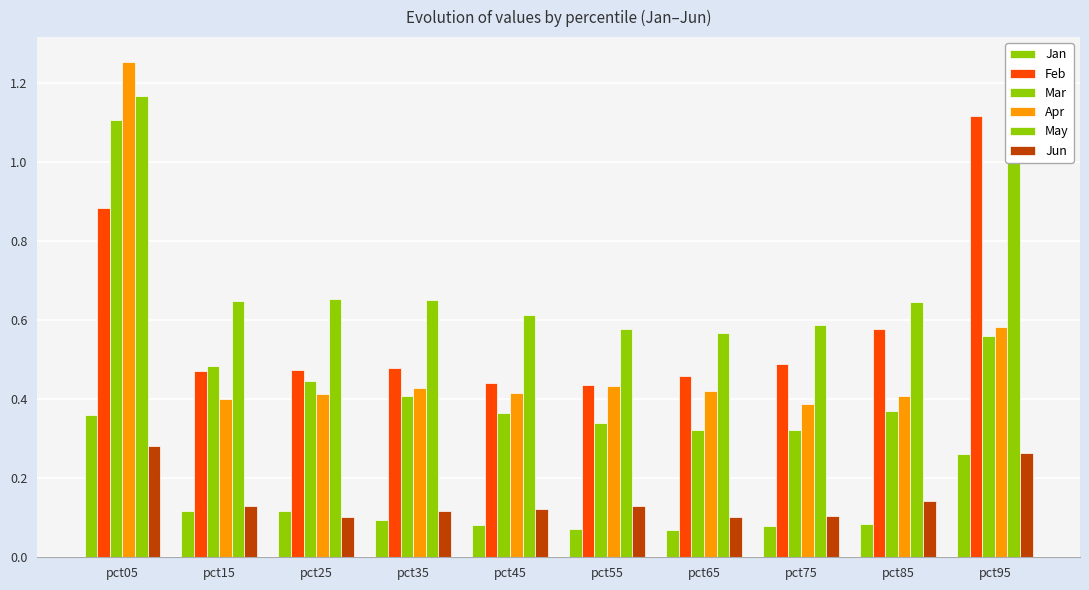

Reading left to right, extract all data points from this chart.

Jan: pct05=0.4	pct15=0.1	pct25=0.1	pct35=0.1	pct45=0.1	pct55=0.1	pct65=0.1	pct75=0.1	pct85=0.1	pct95=0.3
Feb: pct05=0.9	pct15=0.5	pct25=0.5	pct35=0.5	pct45=0.4	pct55=0.4	pct65=0.5	pct75=0.5	pct85=0.6	pct95=1.1
Mar: pct05=1.1	pct15=0.5	pct25=0.4	pct35=0.4	pct45=0.4	pct55=0.3	pct65=0.3	pct75=0.3	pct85=0.4	pct95=0.6
Apr: pct05=1.3	pct15=0.4	pct25=0.4	pct35=0.4	pct45=0.4	pct55=0.4	pct65=0.4	pct75=0.4	pct85=0.4	pct95=0.6
May: pct05=1.2	pct15=0.6	pct25=0.7	pct35=0.7	pct45=0.6	pct55=0.6	pct65=0.6	pct75=0.6	pct85=0.6	pct95=1.0
Jun: pct05=0.3	pct15=0.1	pct25=0.1	pct35=0.1	pct45=0.1	pct55=0.1	pct65=0.1	pct75=0.1	pct85=0.1	pct95=0.3